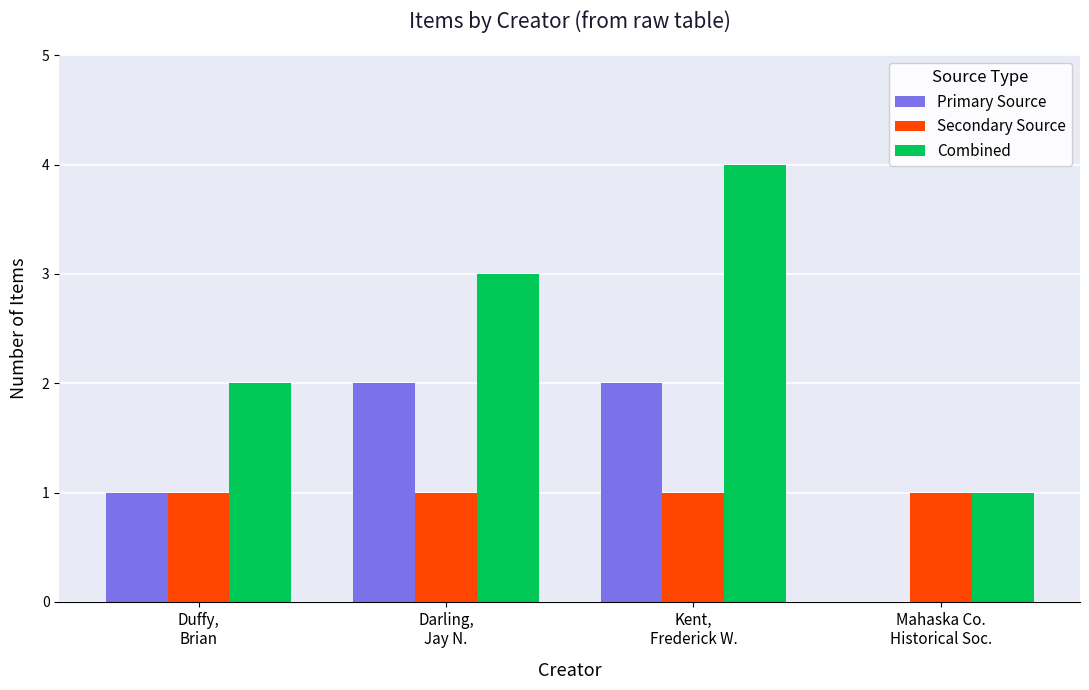

Count the number of data series in this chart.

3